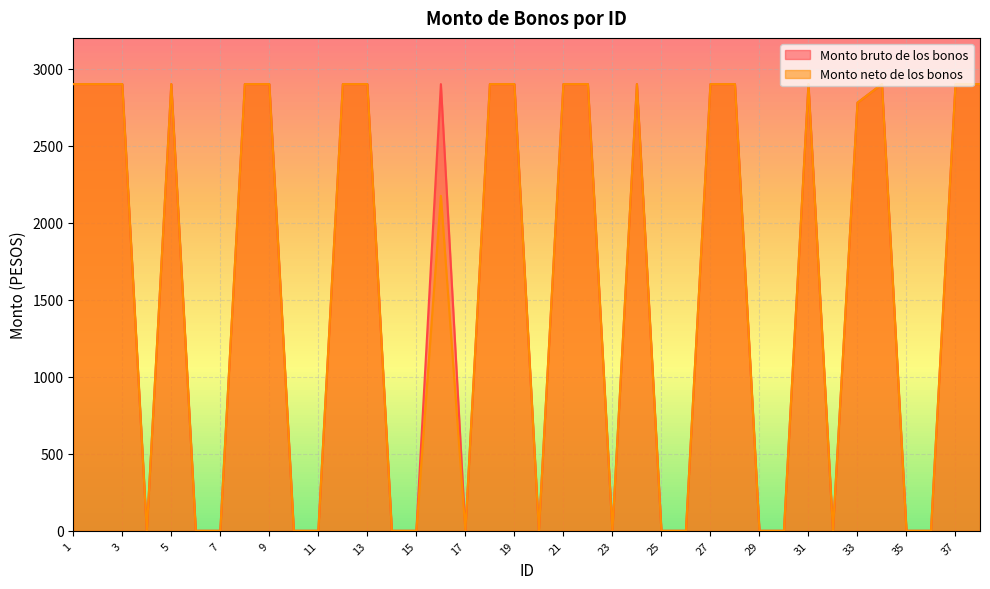

True or false: Monto neto de los bonos and Monto bruto de los bonos intersect in this chart.

False